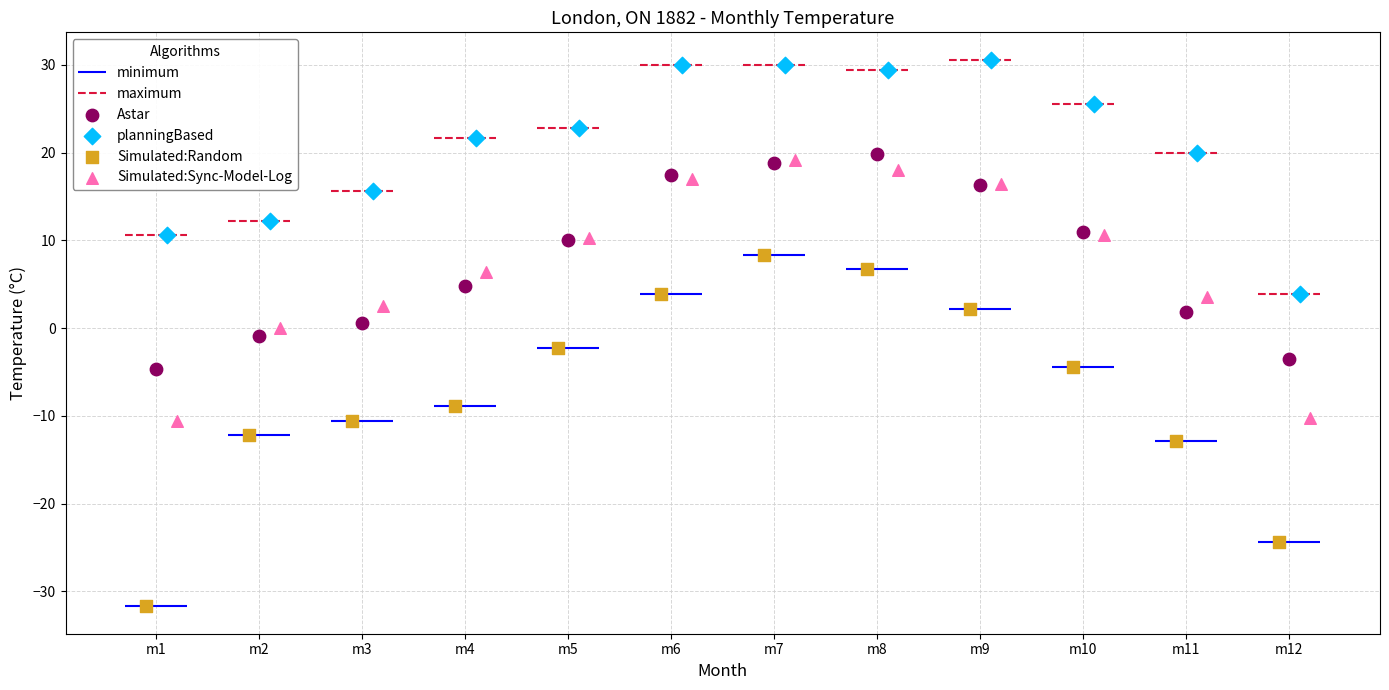

Which series contains the lowest Y value?

Simulated:Random